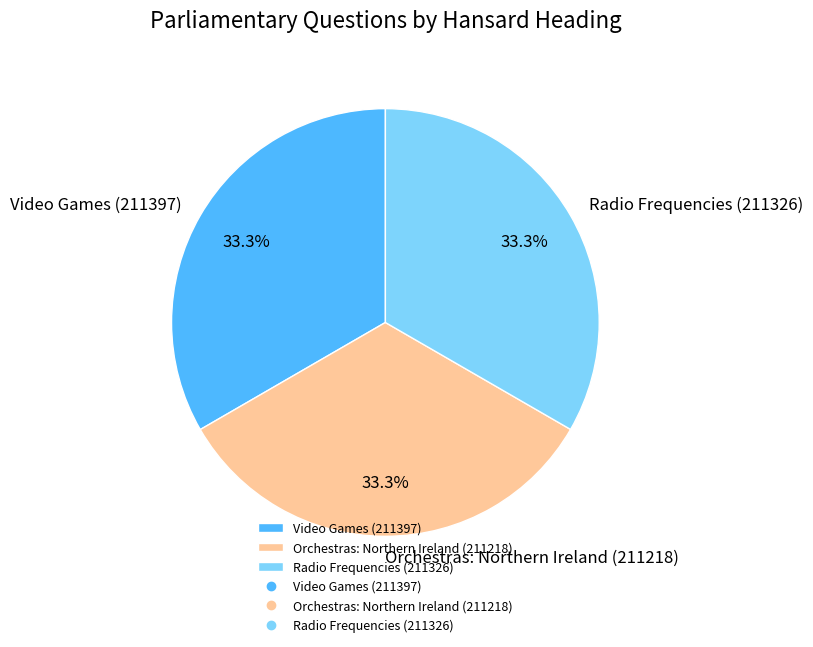

Approximately how many times larger is the value at Video Games (211397) compared to Radio Frequencies (211326)?

1.0